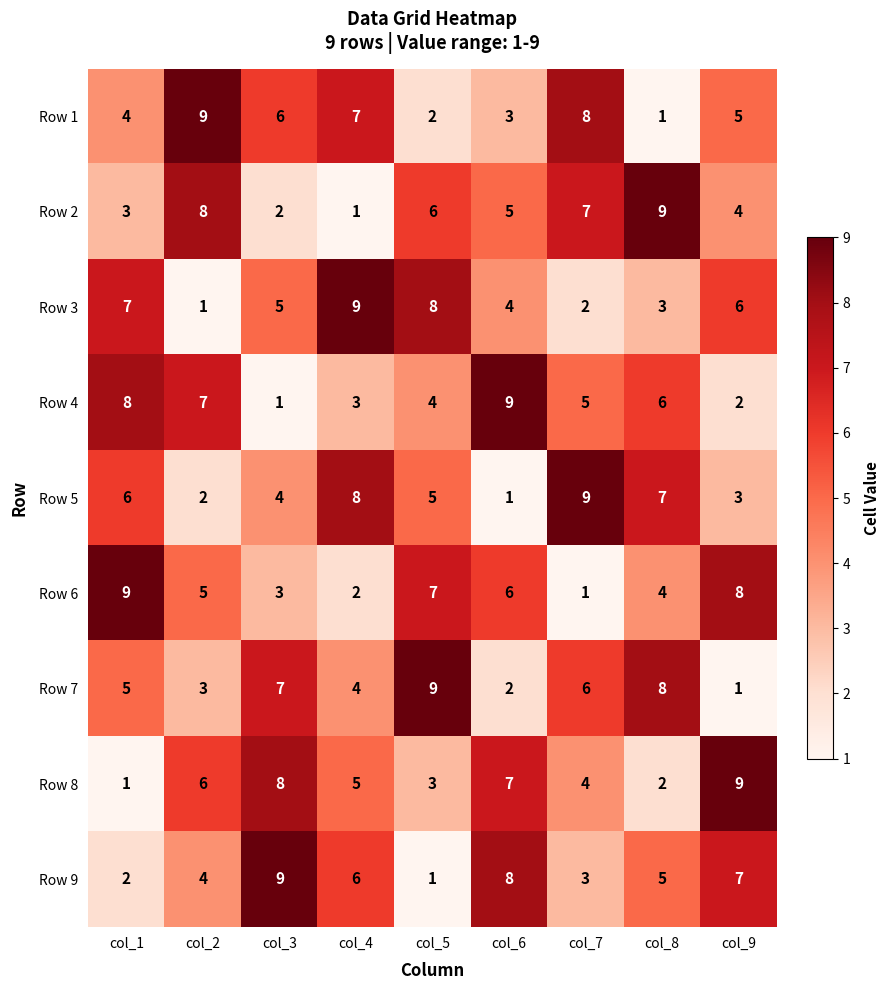

Is the value of Row 9 at col_4 greater than the value of Row 1 at col_7?

No